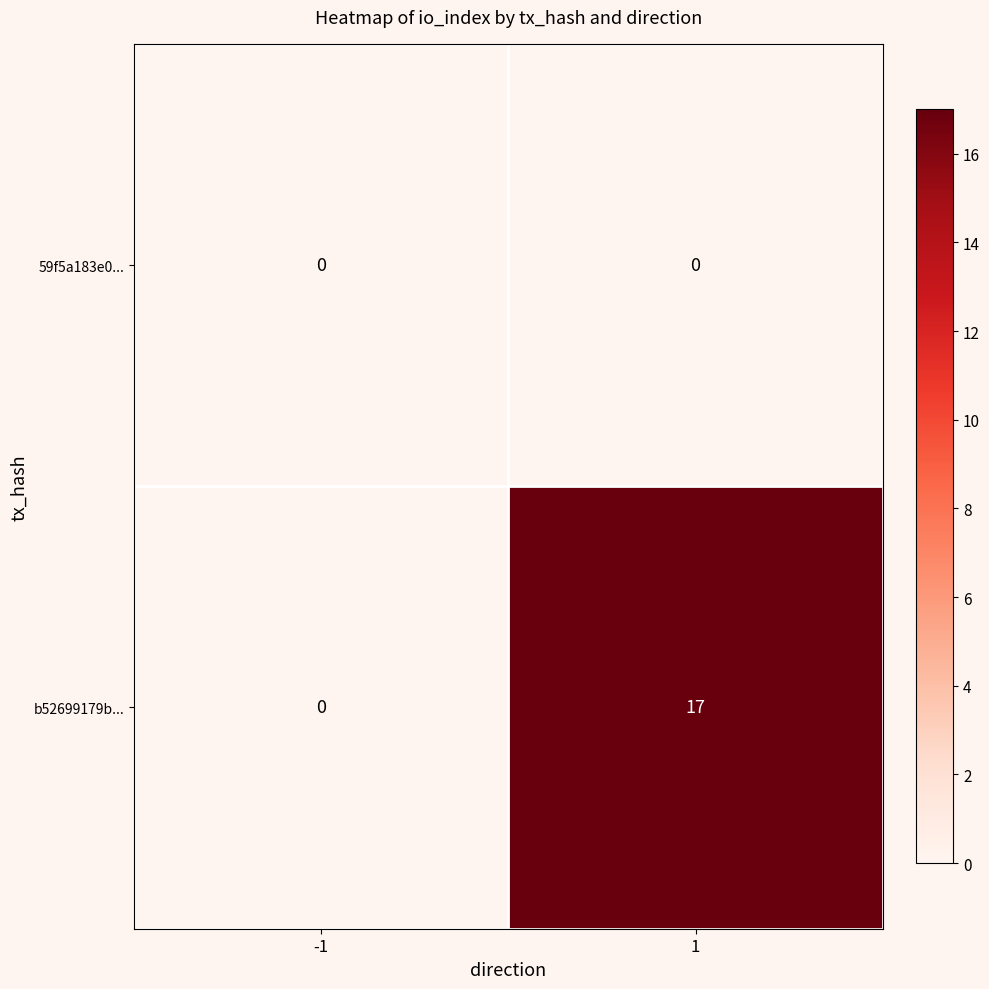

What is the highest value of the b52699179b... series?

17